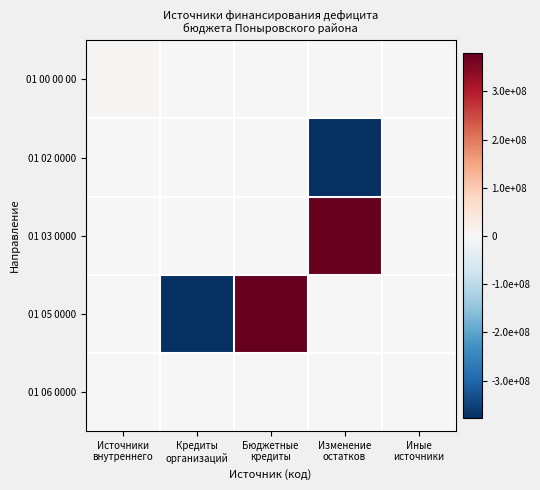

At Источники внутреннего, list the series in order from largest to smallest.

01 00 00 00, 01 05 0000, 01 03 0000, 01 02 0000, 01 06 0000